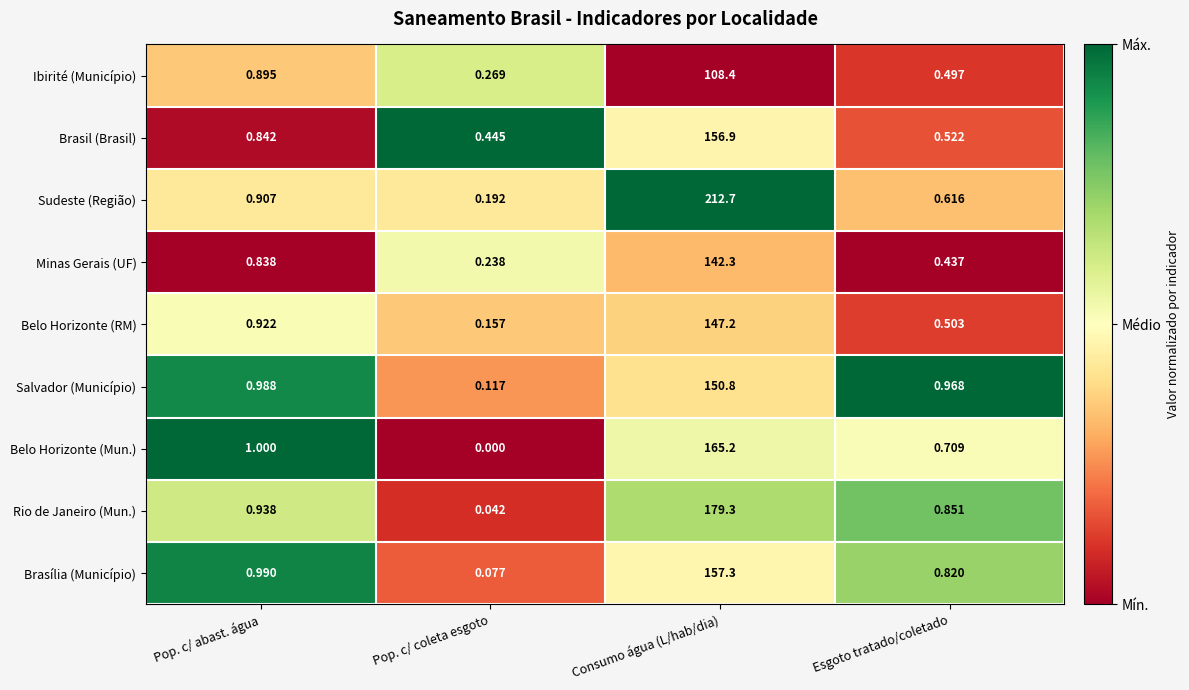

Which category has the highest value in the Ibirité (Município) series?

Consumo água (L/hab/dia)